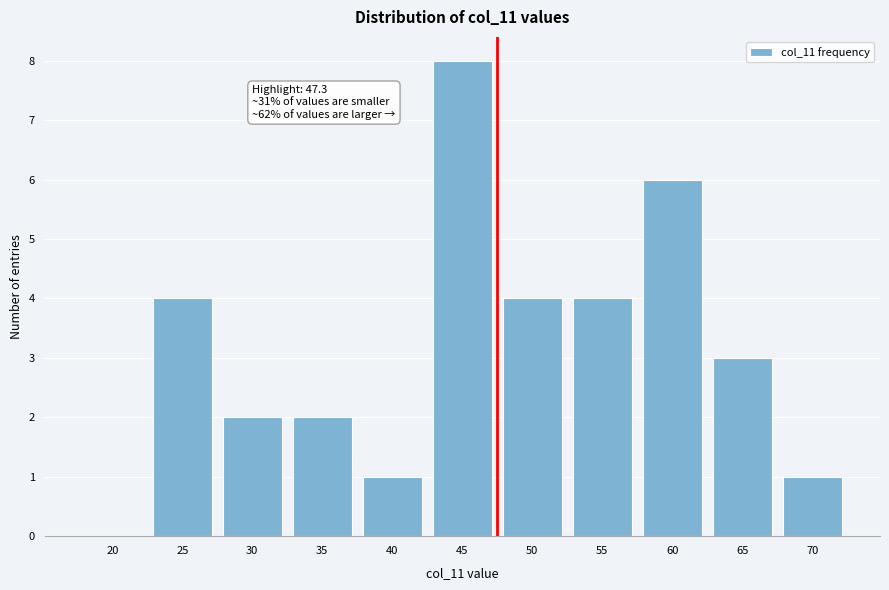

Reading left to right, extract all data points from this chart.

20=0	25=4	30=2	35=2	40=1	45=8	50=4	55=4	60=6	65=3	70=1